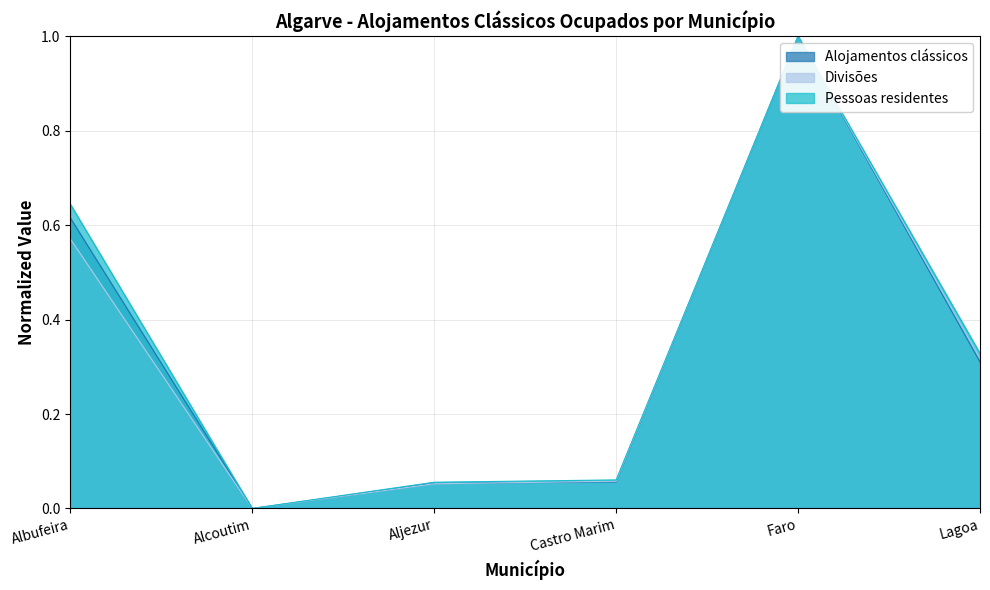

Between Albufeira and Aljezur, which series saw the biggest shift?

Pessoas residentes